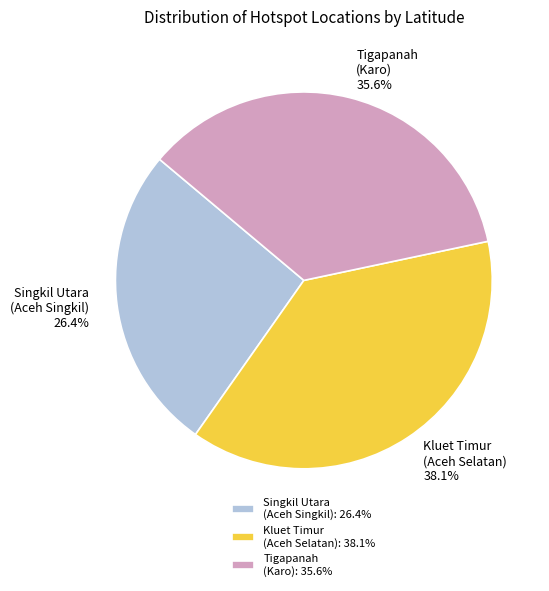

Is there a majority slice in this chart?

No